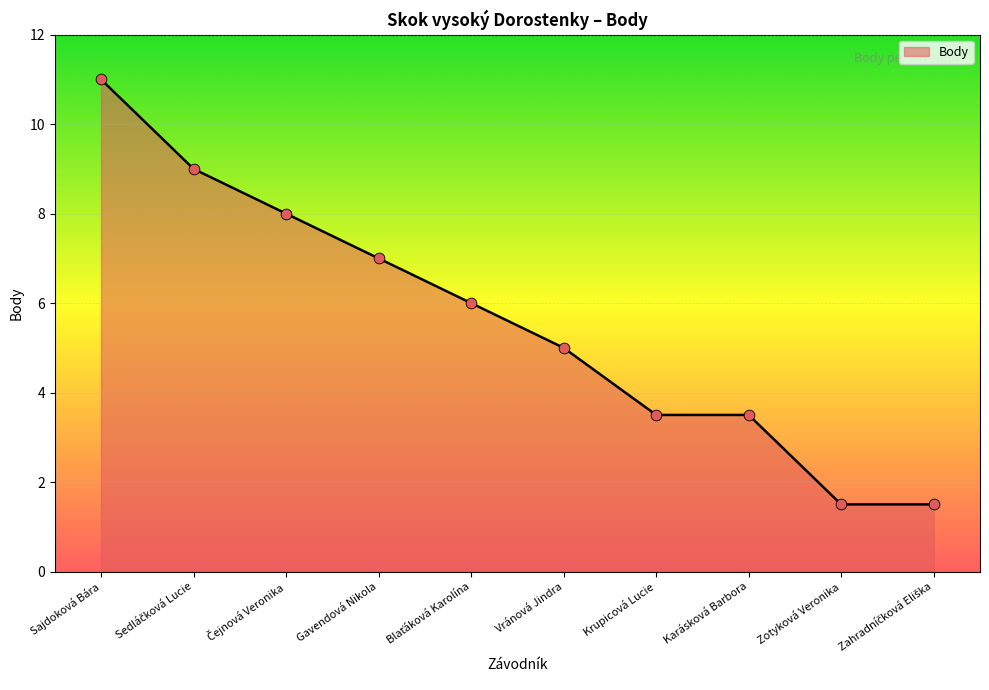

Approximately how many times larger is the value at Čejnová Veronika compared to Gavendová Nikola?

1.1